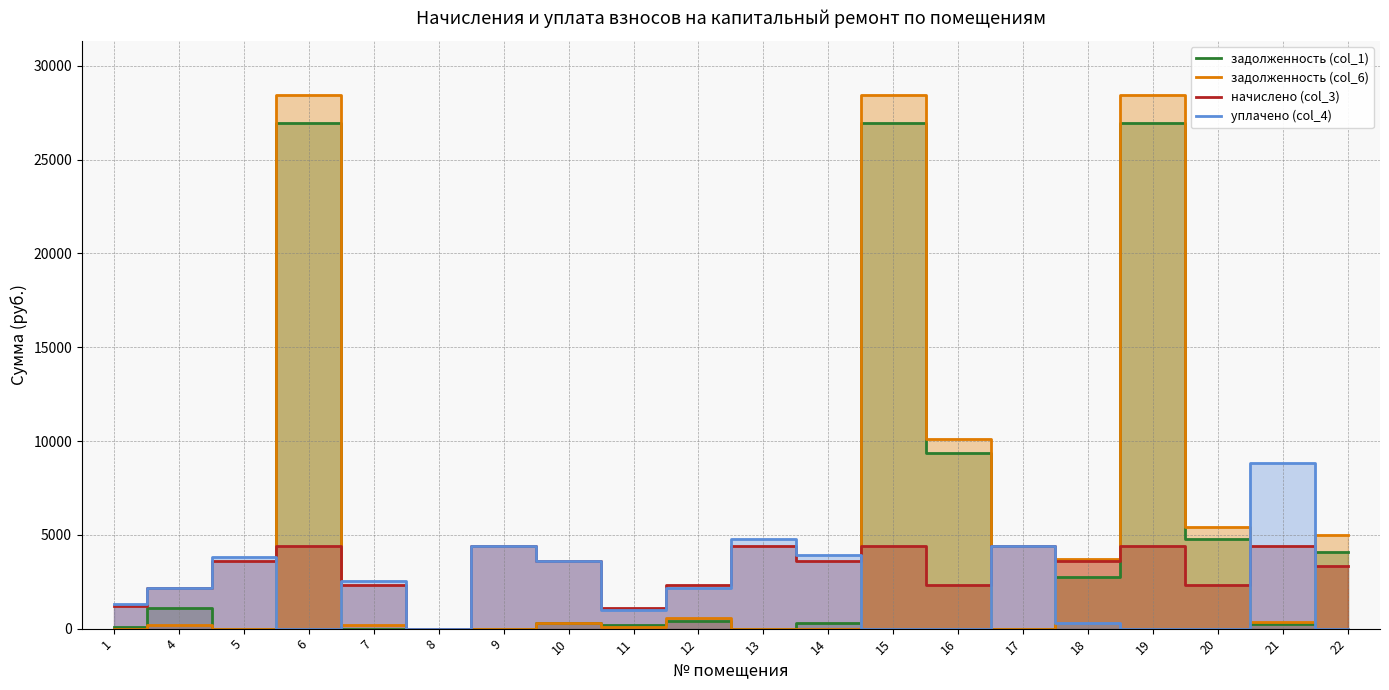

Which label corresponds to the largest value in the chart?

6